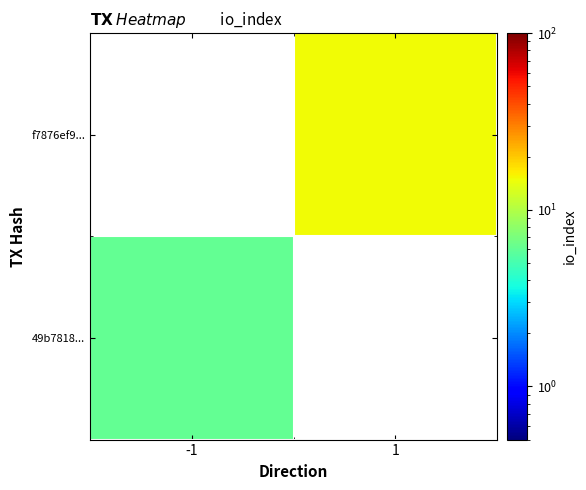

At how many categories does at least one series exceed 7?

1